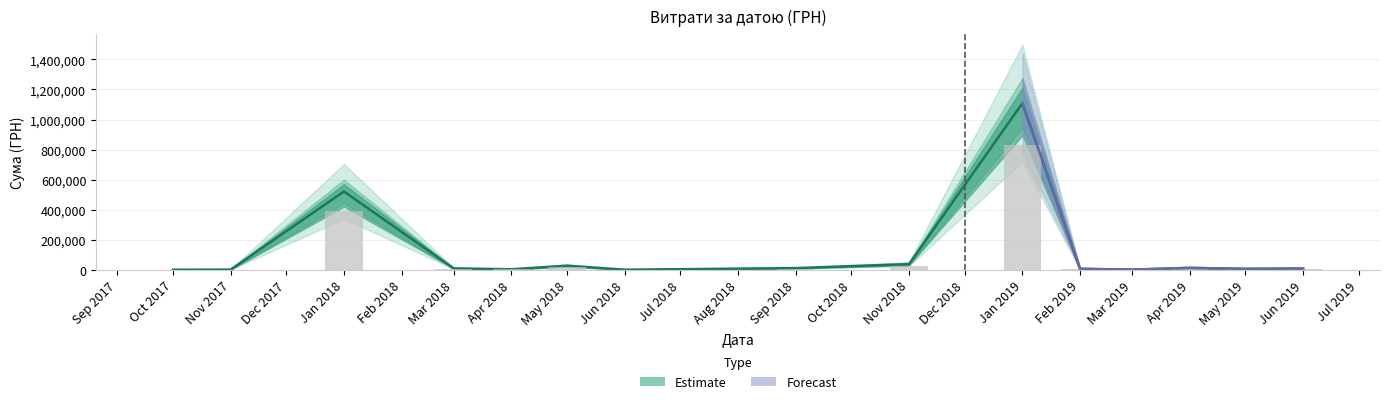

Is it true that the value at 31 is 1254.3?

False